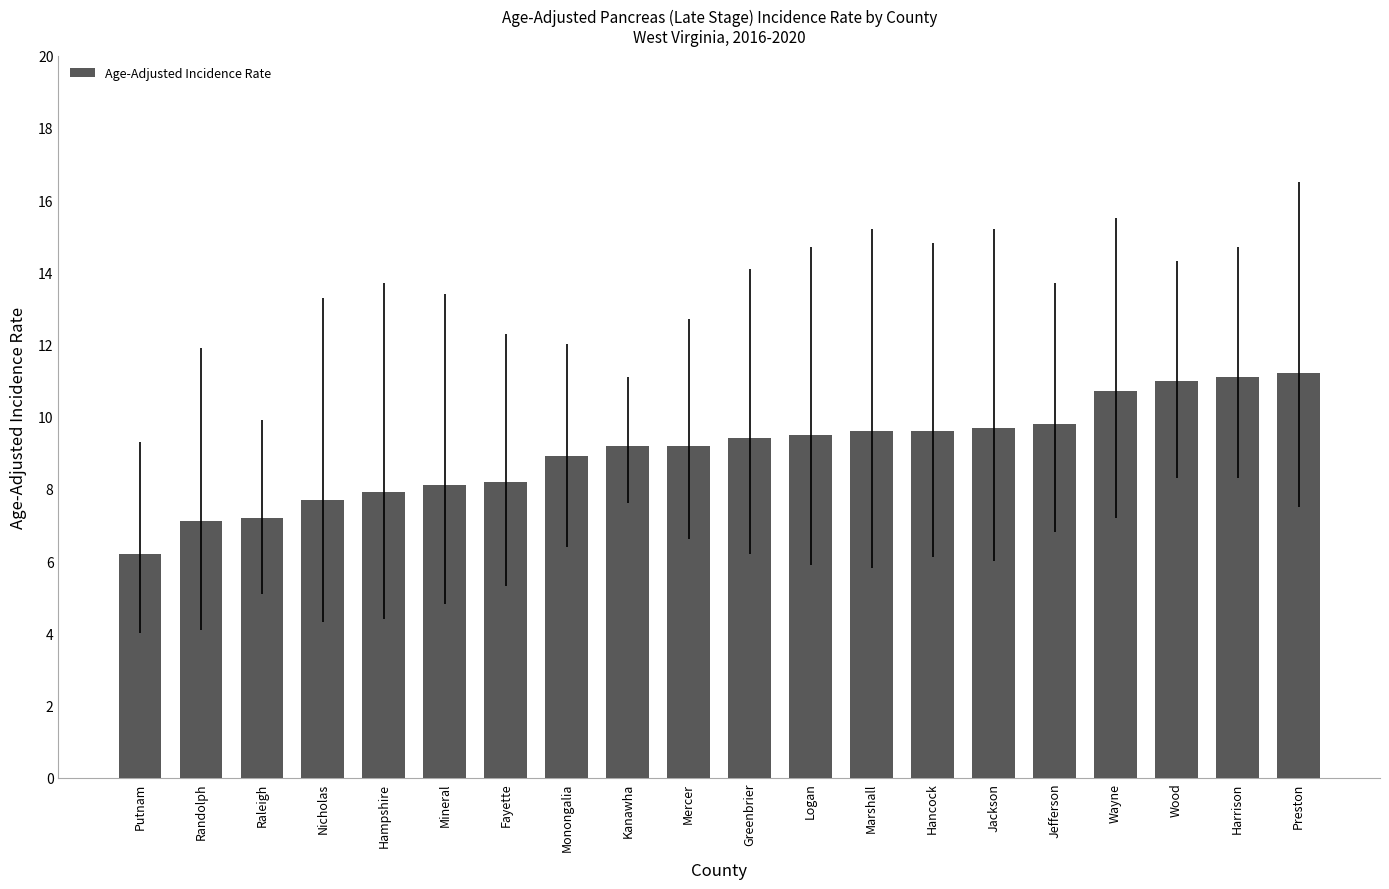

What is the difference between the maximum and second lowest values?

4.1